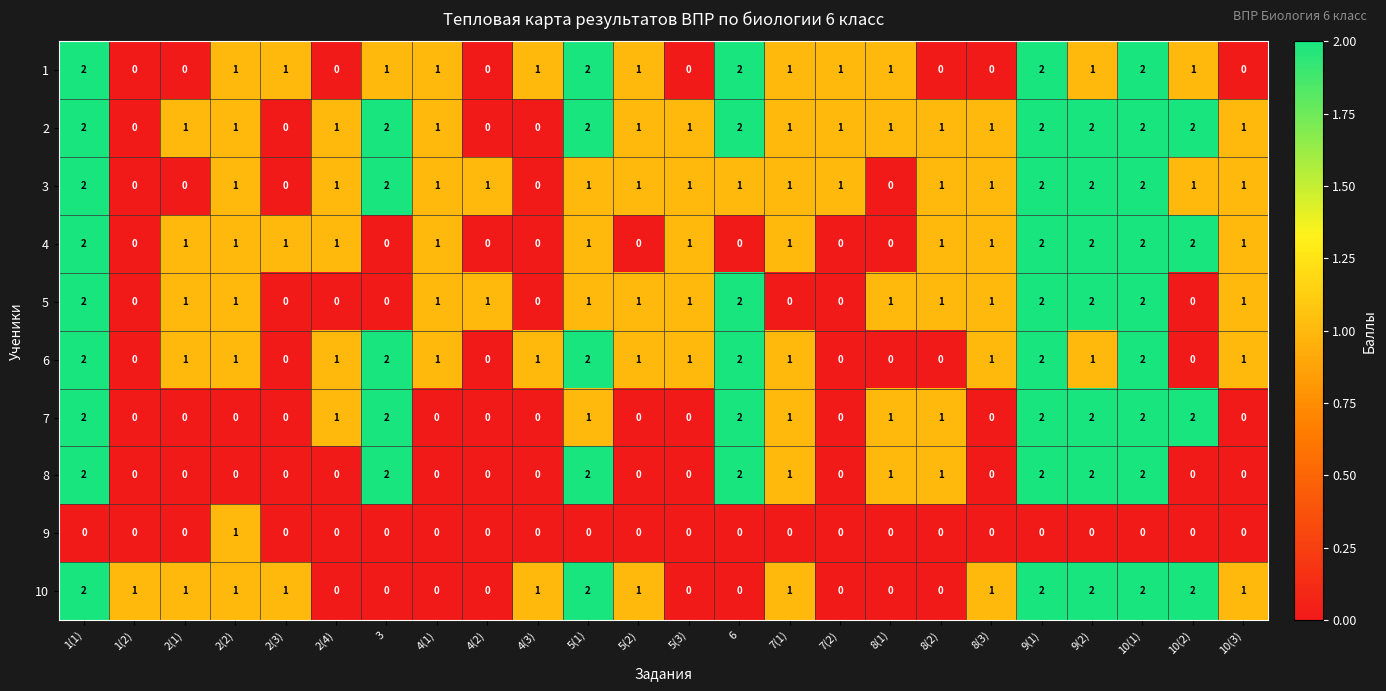

How many 7 values are between 0 and 2?

24